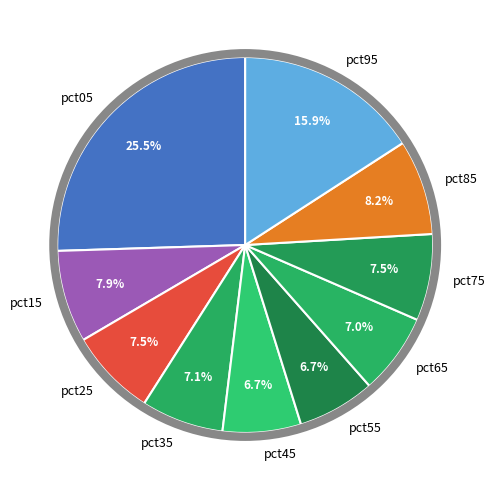

Combined, do pct85 and pct75 account for over 50%?

No